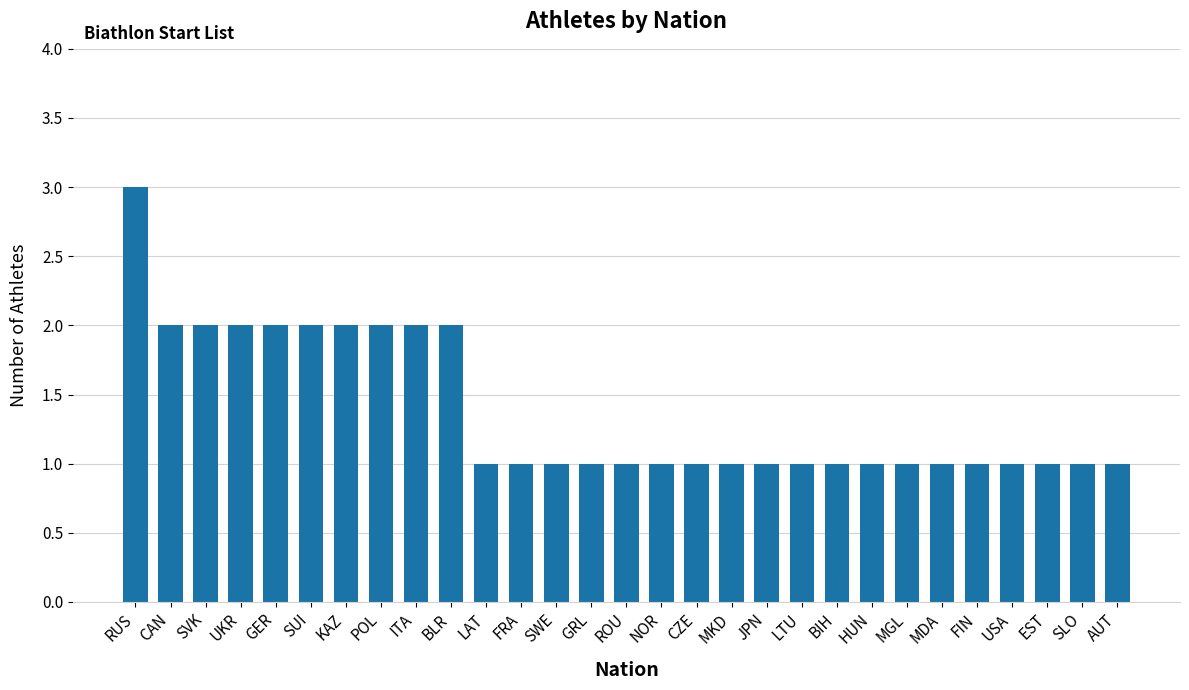

What is the ratio of the value at BIH to the value at EST?

1.0